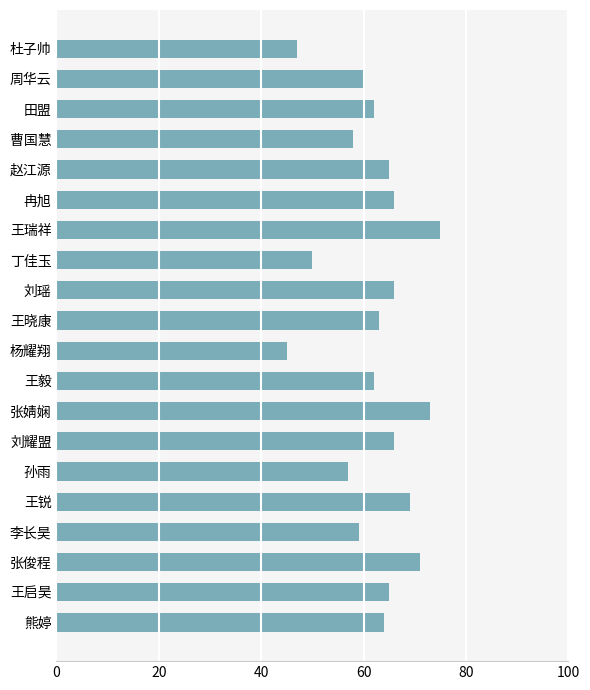

What is the difference between the values at 刘耀盟 and 张婧娴?

7